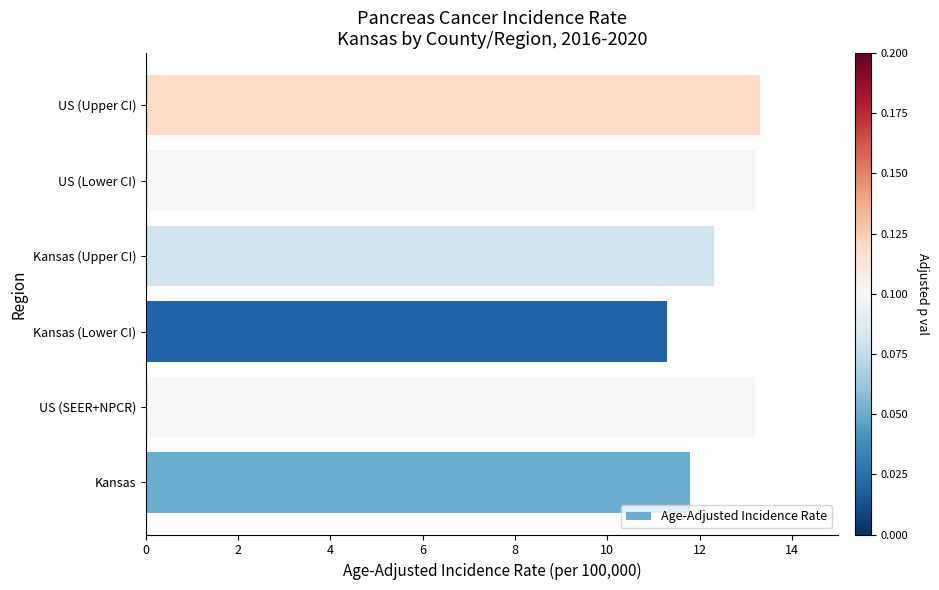

True or false: the data shows 13.3 at US (Upper CI).

True